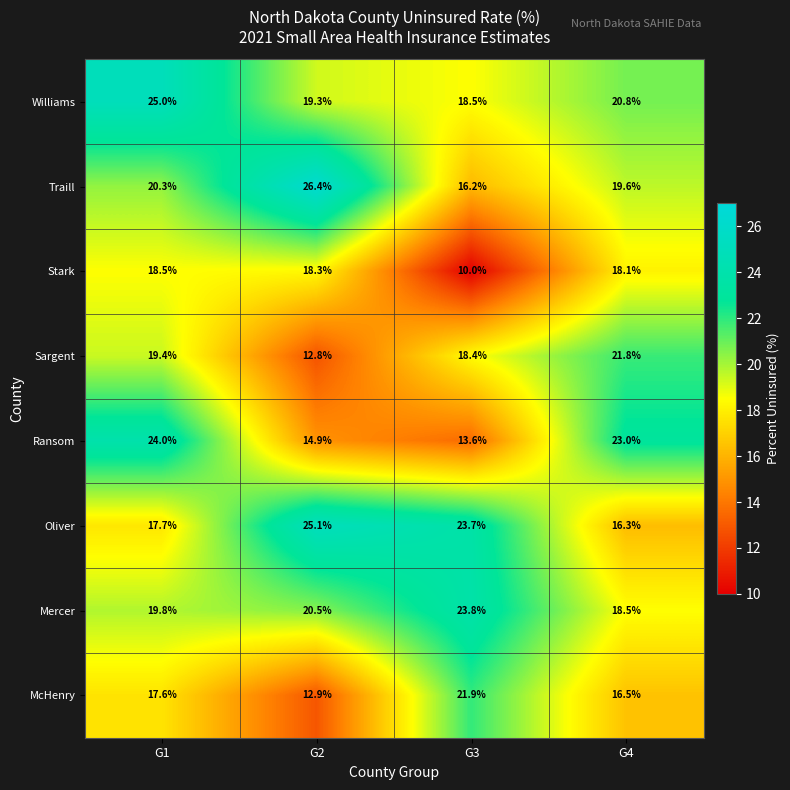

What is the difference between the maximum and minimum values in the Stark series?

8.5